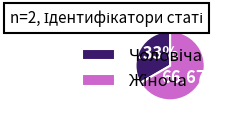

Is there any slice that represents more than half of the pie?

Yes